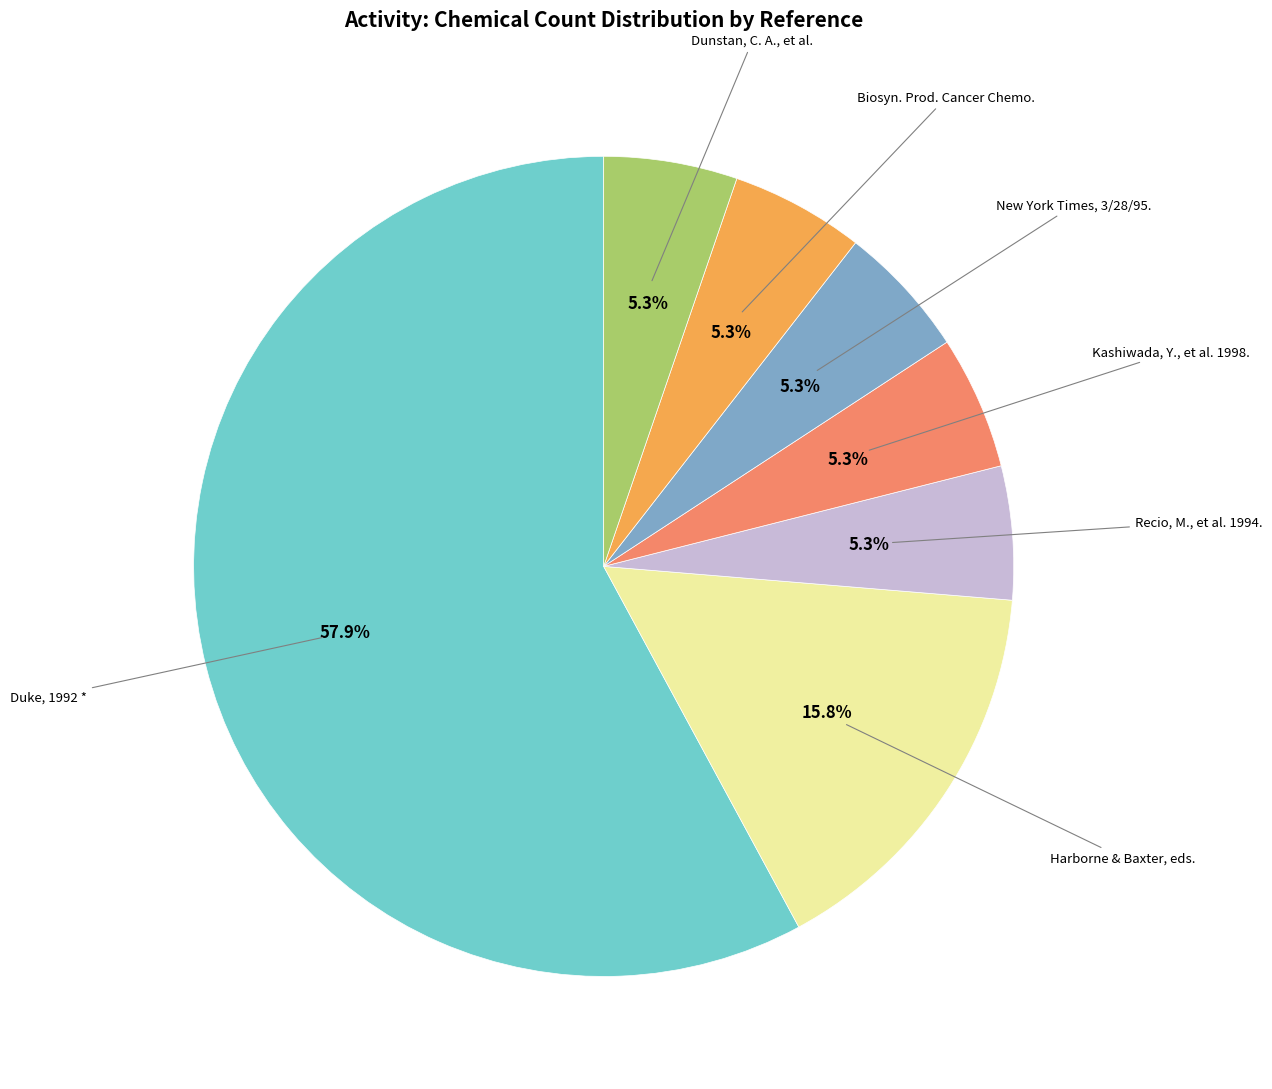

Does any single category account for the majority?

Yes